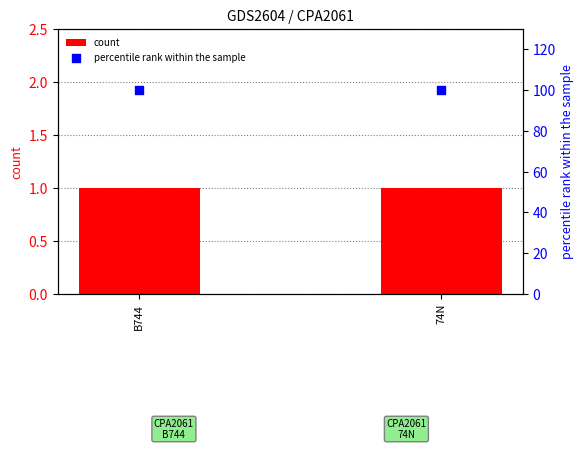

Is the value of count at B744 greater than the value of percentile rank within the sample at 74N?

No